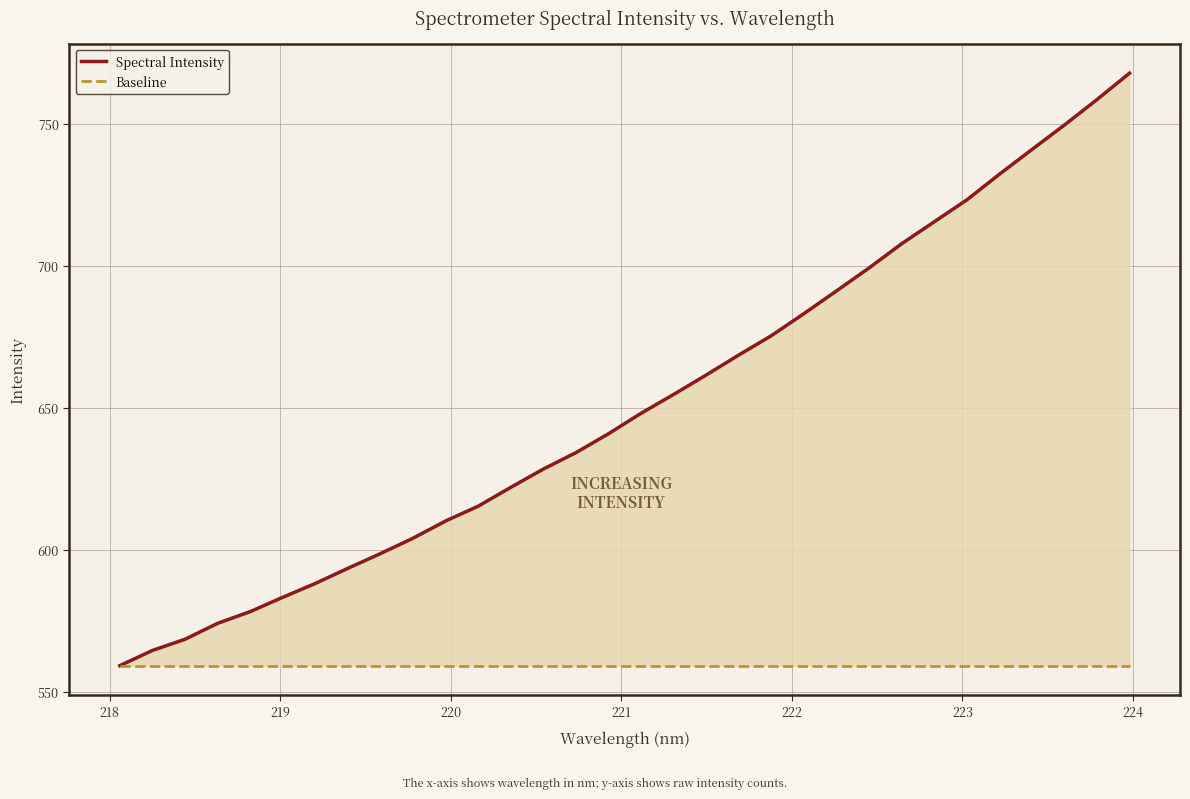

True or false: Baseline and Spectral Intensity intersect in this chart.

False